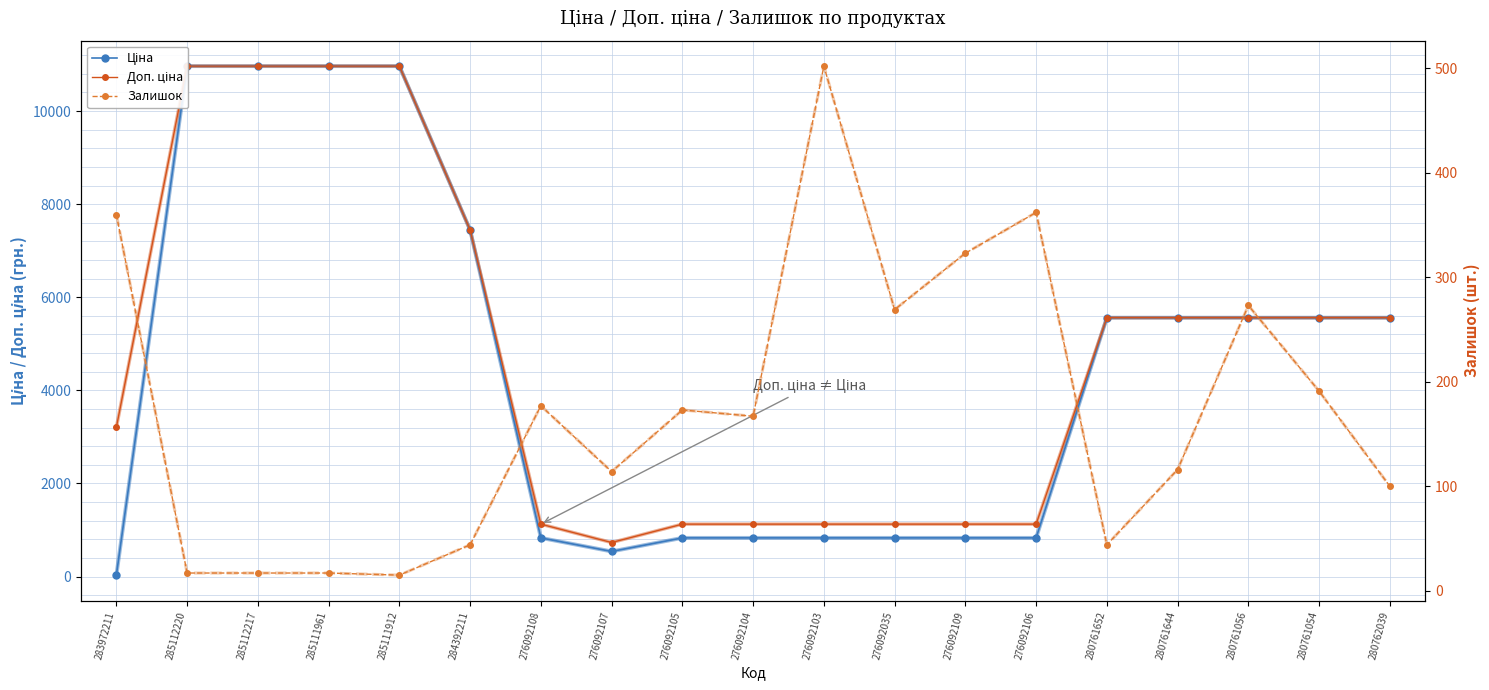

True or false: Доп. ціна and Залишок intersect in this chart.

False